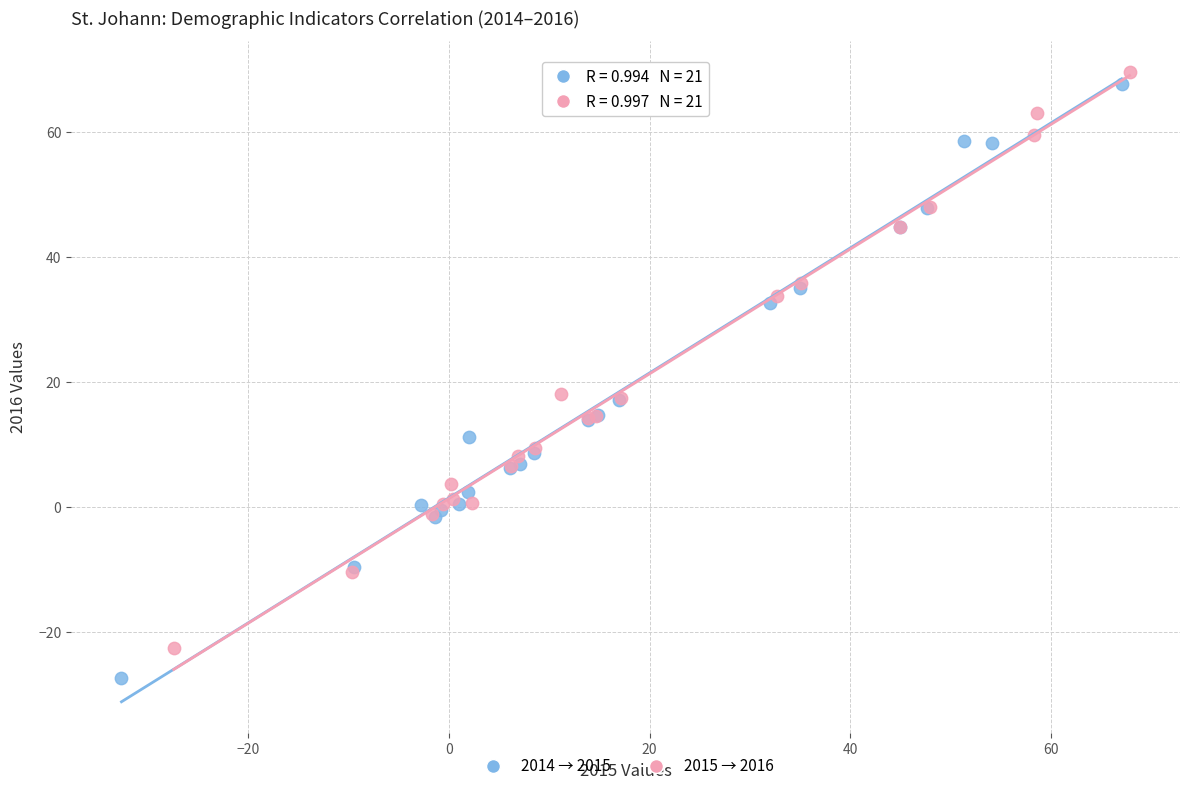

Which series contains the lowest Y value?

2014 → 2015